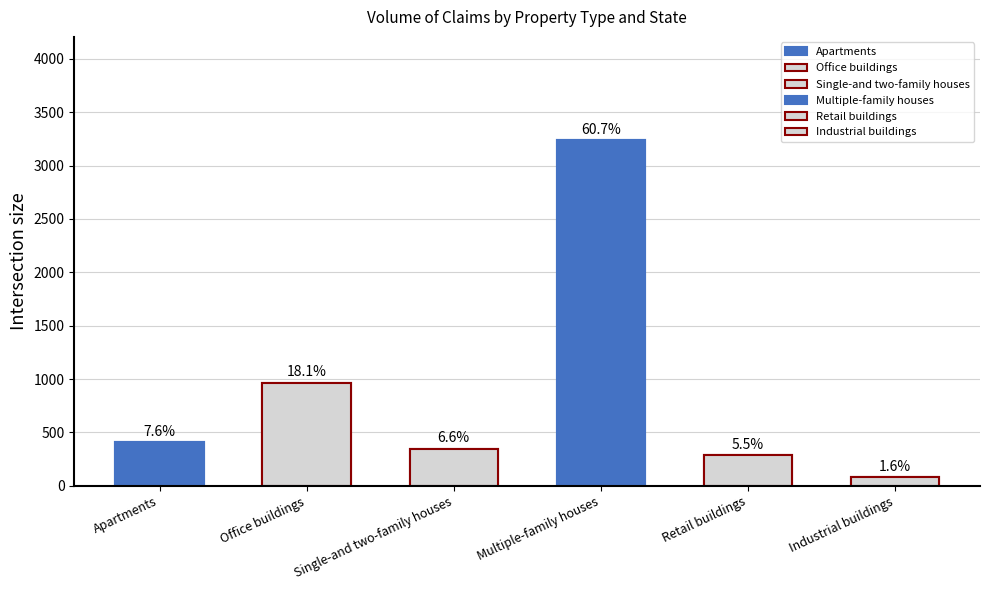

How many data points does each series have?

6